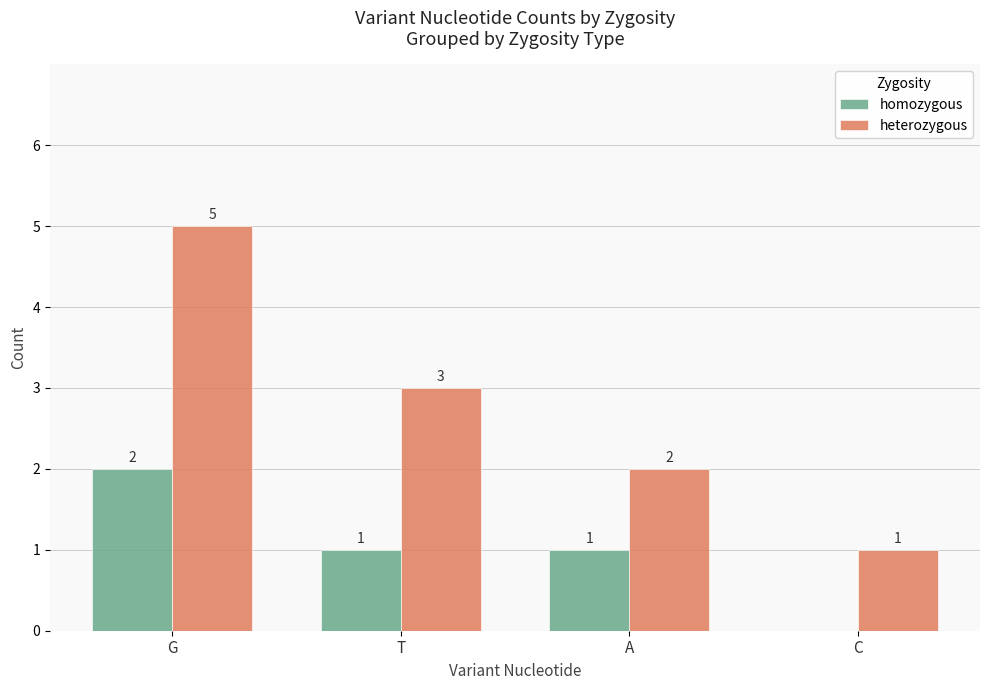

What are all the series names shown in the legend?

homozygous, heterozygous